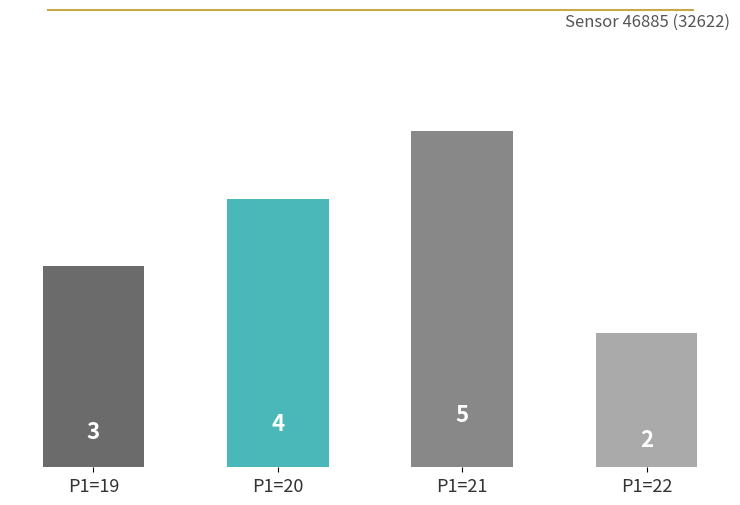

True or false: the data shows 1 at P1=22.

False